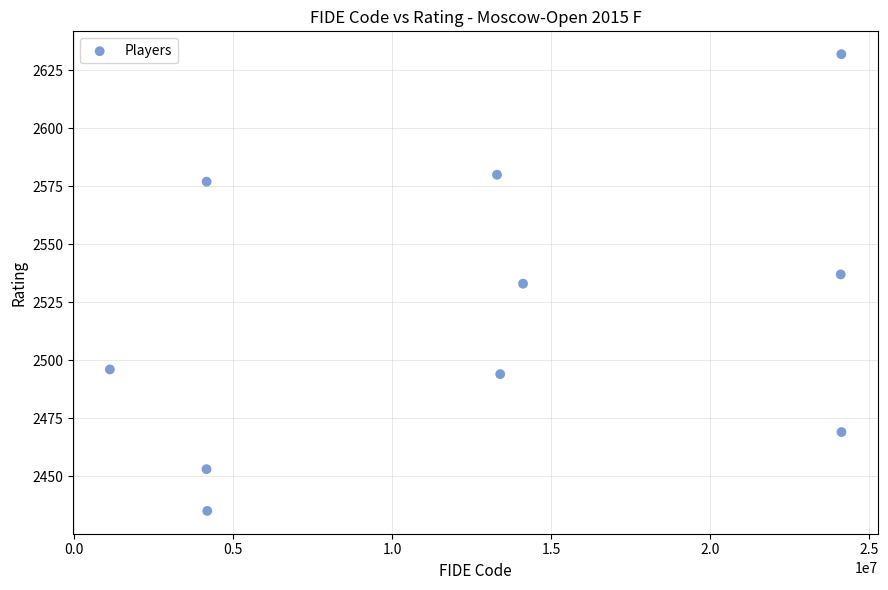

What is the range of Y values (max minus min)?

197